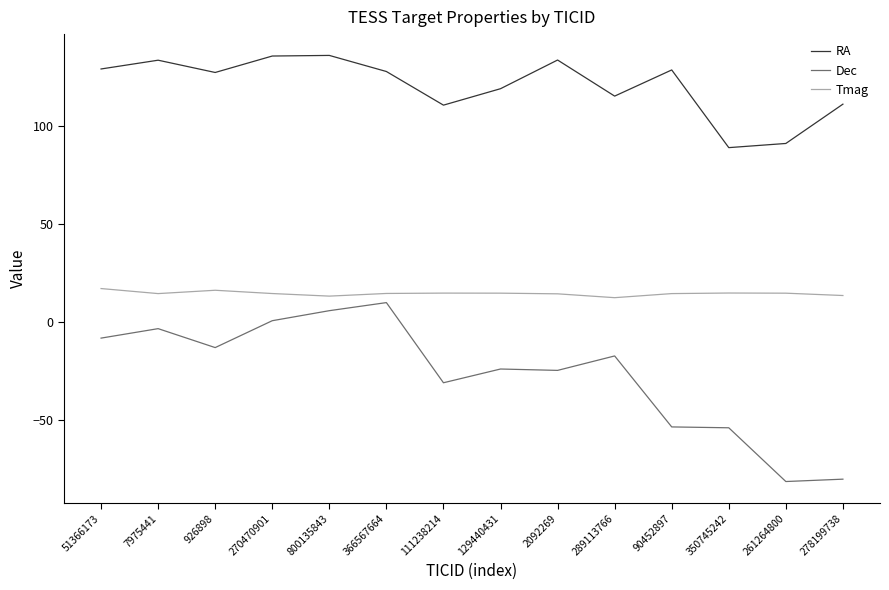

What is the sum of the Dec values at 270470901 and 2092269?

-24.2